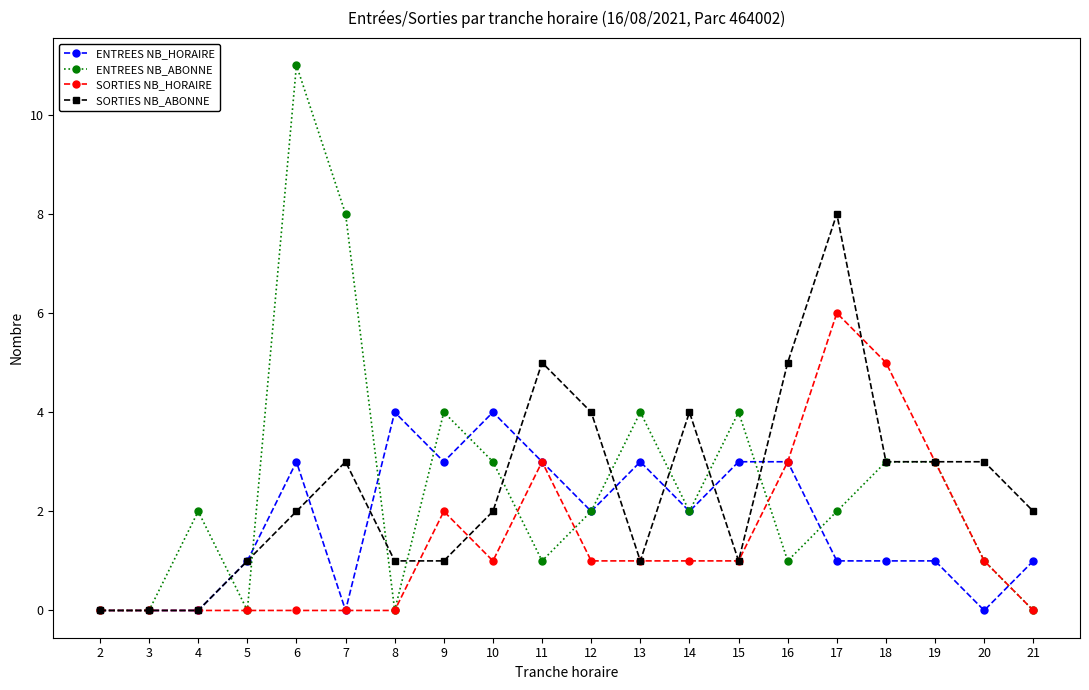

Is this an area chart (filled region under the line)?

No